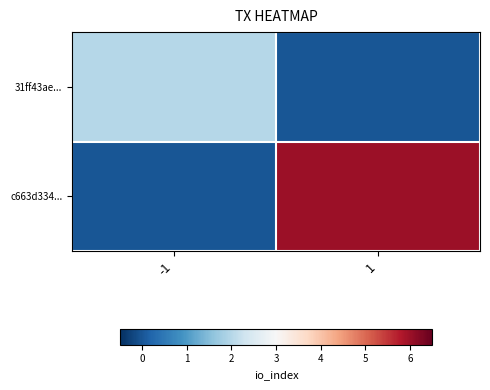

At -1, list the series in order from smallest to largest.

c663d334..., 31ff43ae...